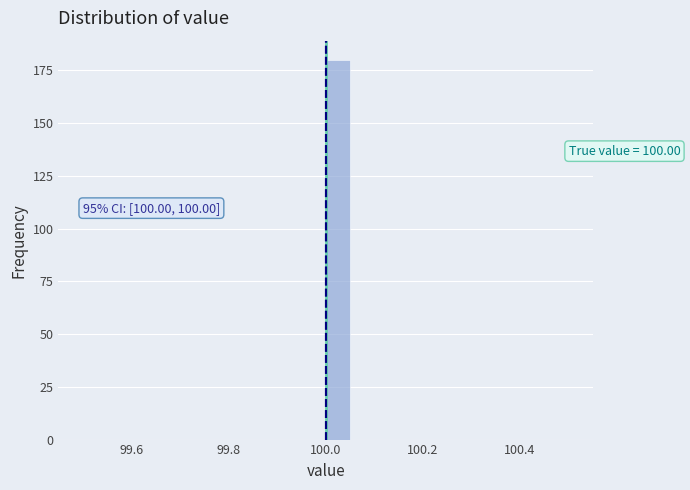

Read against the x-axis, roughly where is the centre of the tallest bar?

100.02